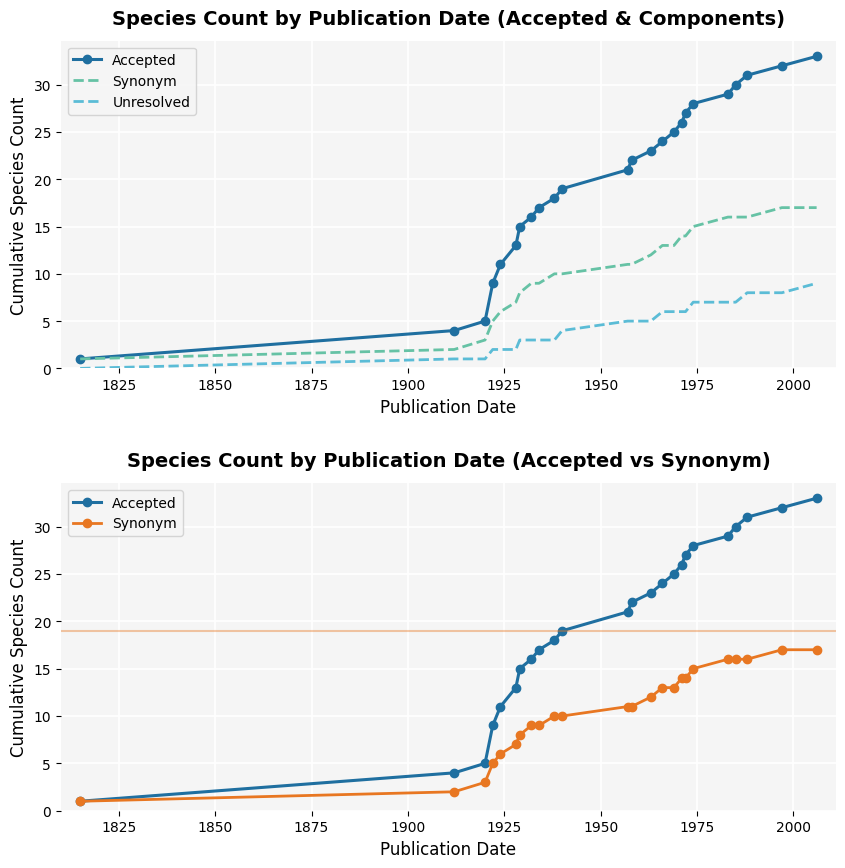

True or false: Unresolved and Accepted intersect in this chart.

False